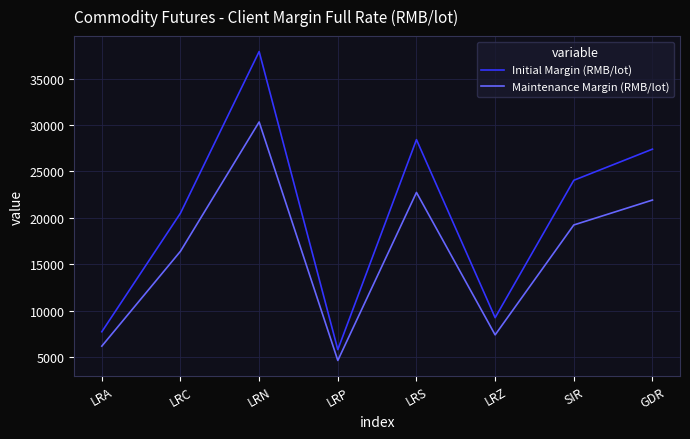

Reading left to right, what are all the values shown in this chart?

Initial Margin (RMB/lot): LRA=7740	LRC=20508	LRN=37905	LRP=5812	LRS=28422	LRZ=9256	SIR=24046	GDR=27398
Maintenance Margin (RMB/lot): LRA=6192	LRC=16406	LRN=30324	LRP=4649	LRS=22737	LRZ=7404	SIR=19236	GDR=21918